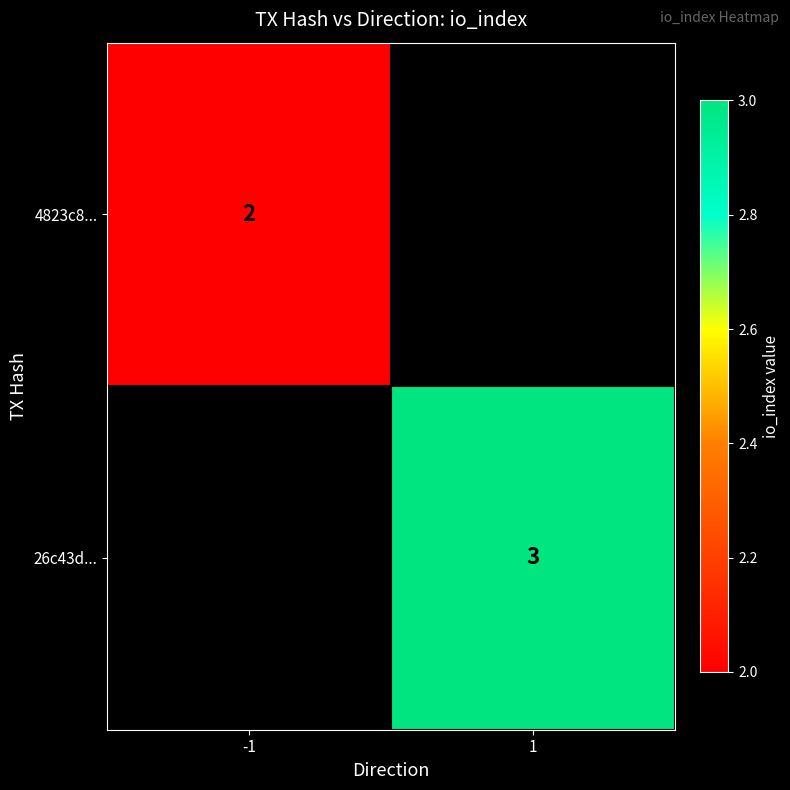

The value of 4823c8... at -1 is 2. True or false?

True